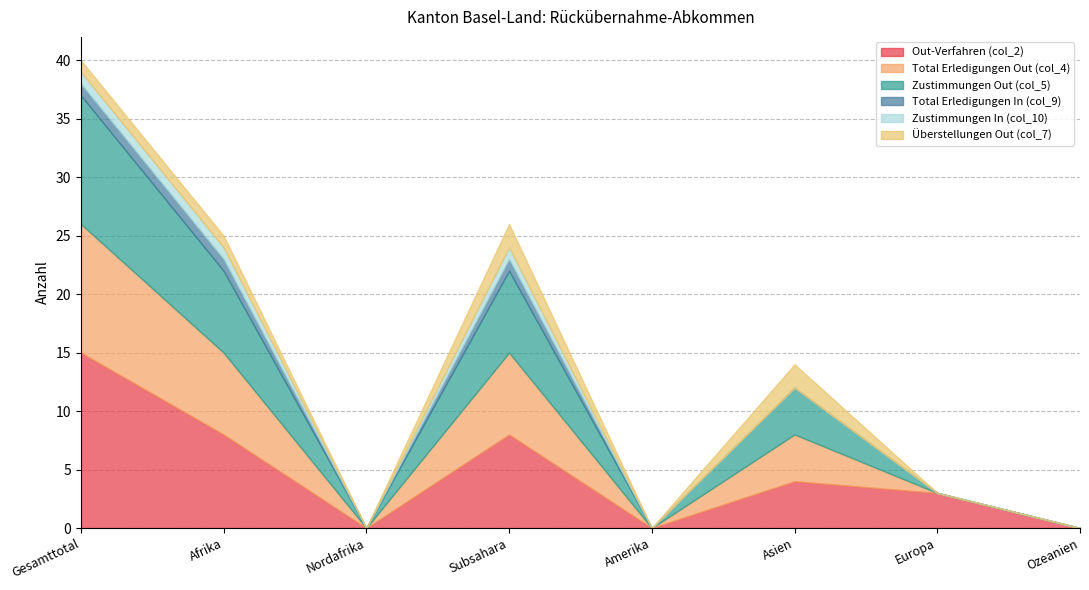

What is the label of the 1st point from the right?

Ozeanien